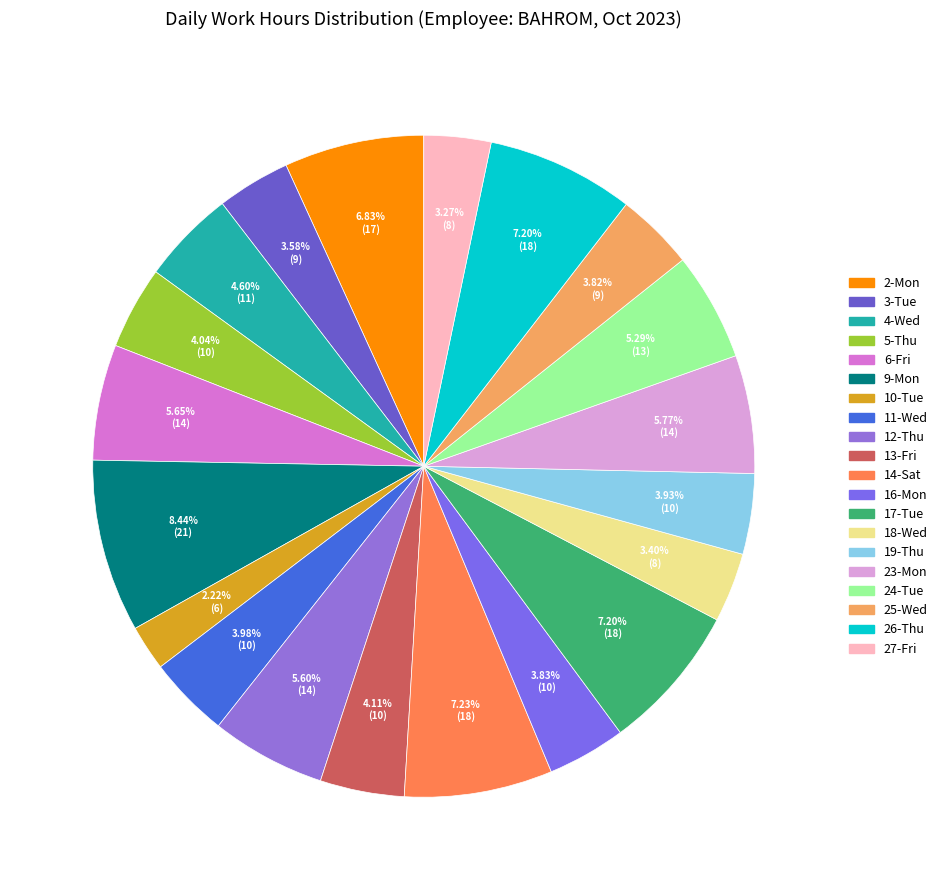

Which slice is the largest?

9-Mon